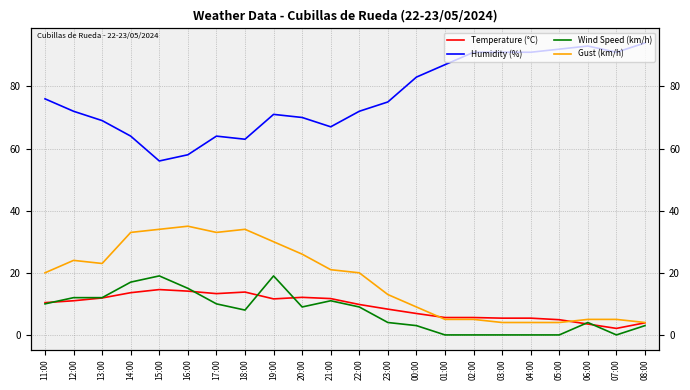

What is the sum of the Wind Speed (km/h) values at 18:00 and 08:00?

11.0